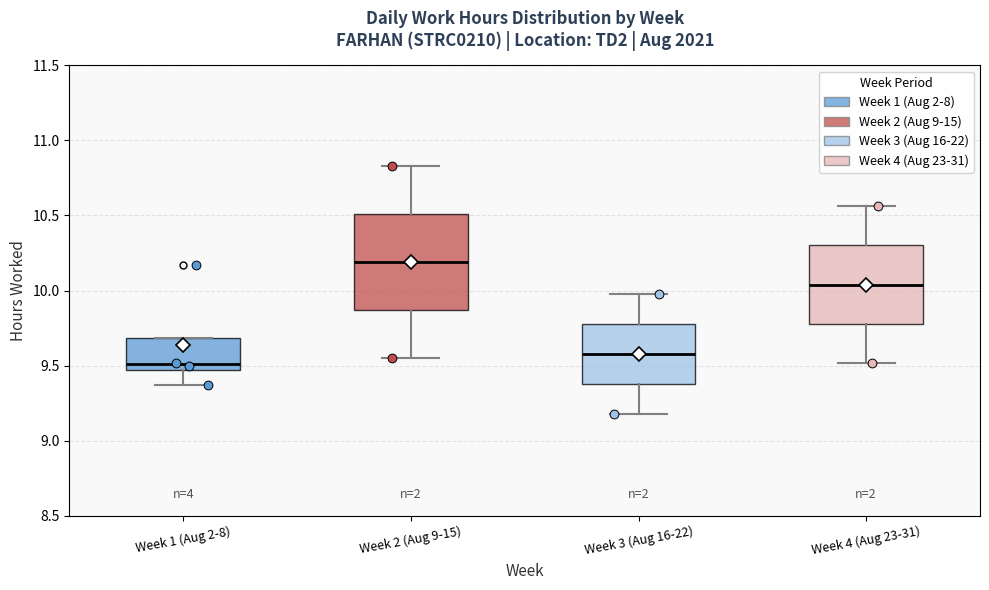

Reading left to right, read every box against the y-axis: the position of its median line, the range the box covers, and the ends of its whiskers. The values are not printed on the chart, so give them approximately, as read against the axis.

Week 1 (Aug 2-8): median 9.50, box 9.45 to 9.70, whiskers 9.35 to 9.70
Week 2 (Aug 9-15): median 10.20, box 9.85 to 10.50, whiskers 9.55 to 10.85
Week 3 (Aug 16-22): median 9.60, box 9.40 to 9.80, whiskers 9.20 to 10.00
Week 4 (Aug 23-31): median 10.05, box 9.80 to 10.30, whiskers 9.50 to 10.55